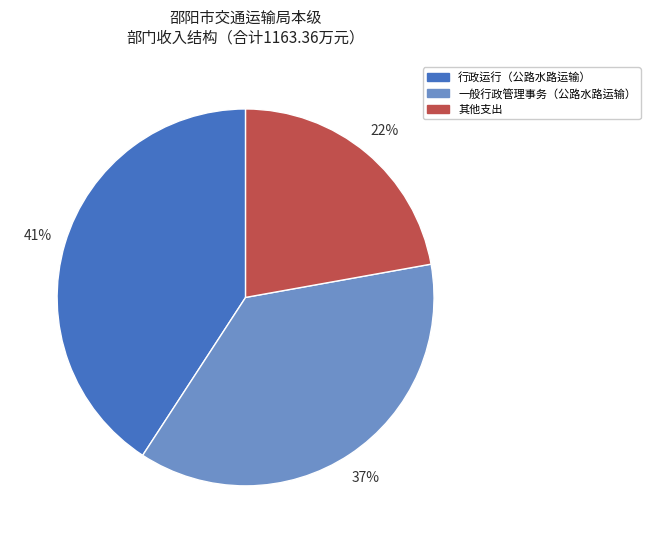

How many segments does this pie chart have?

3